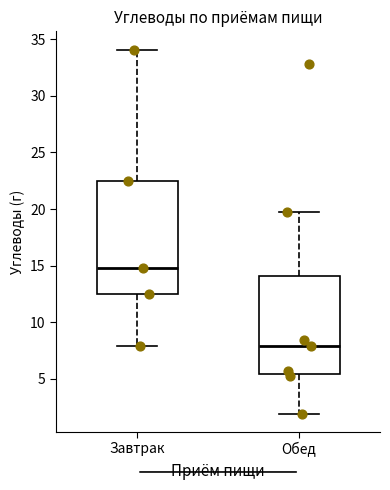

Where does the upper whisker of the box for Обед end on the y-axis? The values are not printed on the chart, so give them approximately, as read against the axis.

19.5